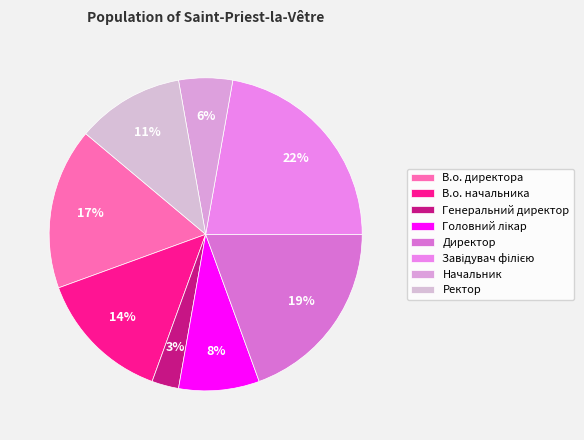

To the nearest percent, what portion does В.о. начальника represent?

14%